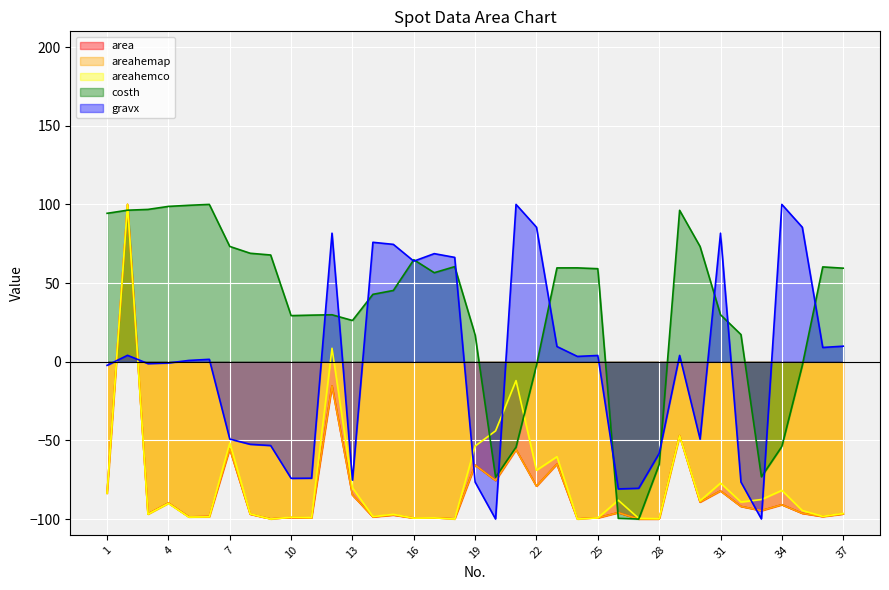

How many lines are shown in the chart?

5